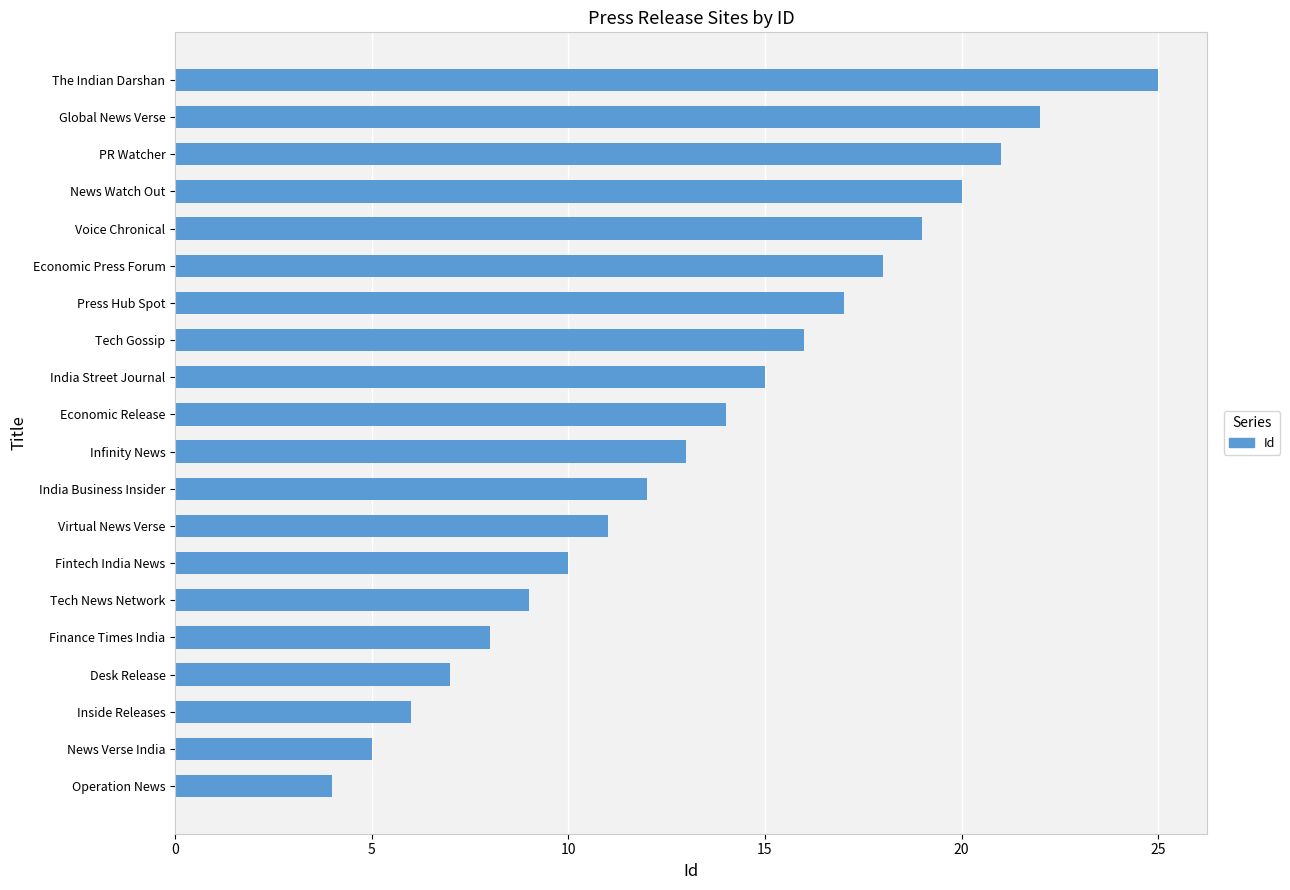

Where is the data nearest to the value 14?

Economic Release